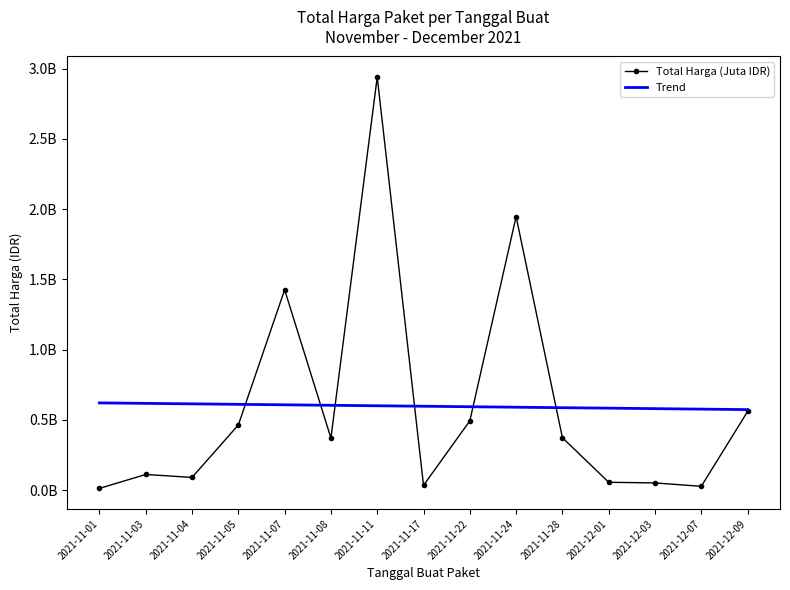

Between 2021-11-17 and 2021-11-03, which is larger?

2021-11-03